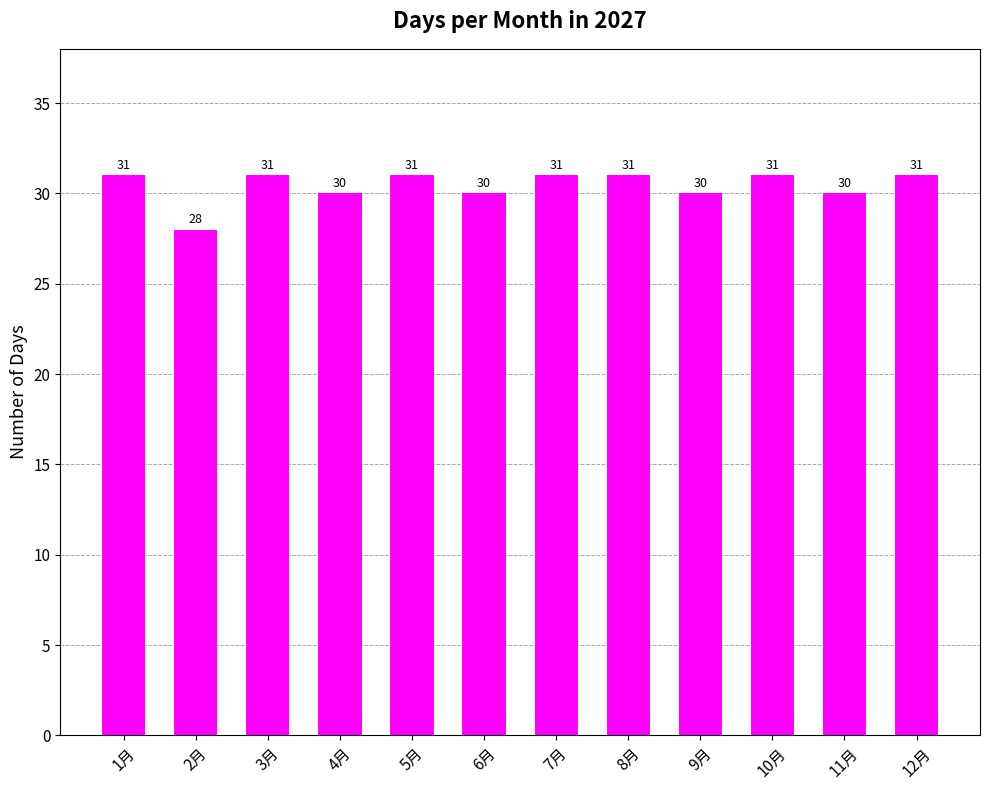

What value does the data have at 10月?

31